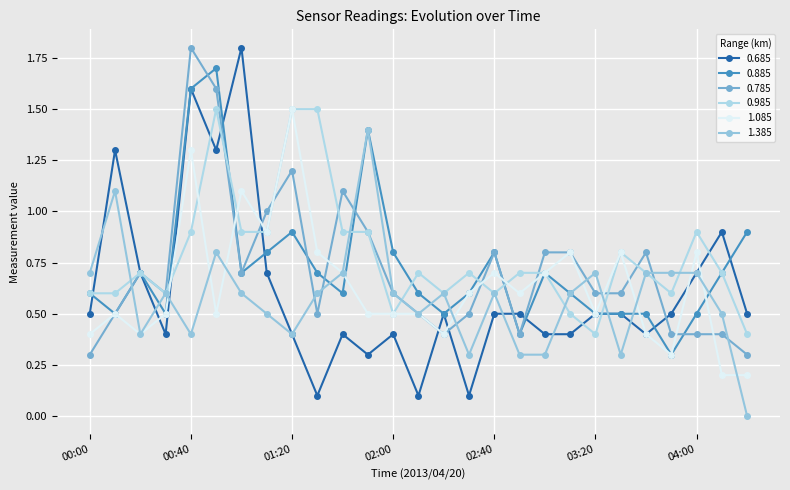

What is the label of the 3rd point from the left?

00:20